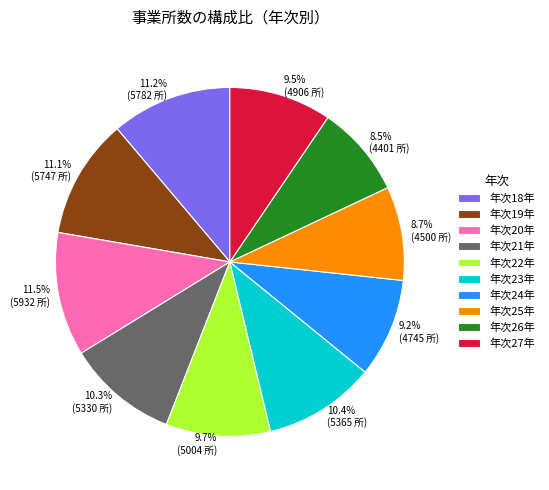

Approximately how many times larger is the value at 8.7% (4500 所) compared to 9.2% (4745 所)?

0.9